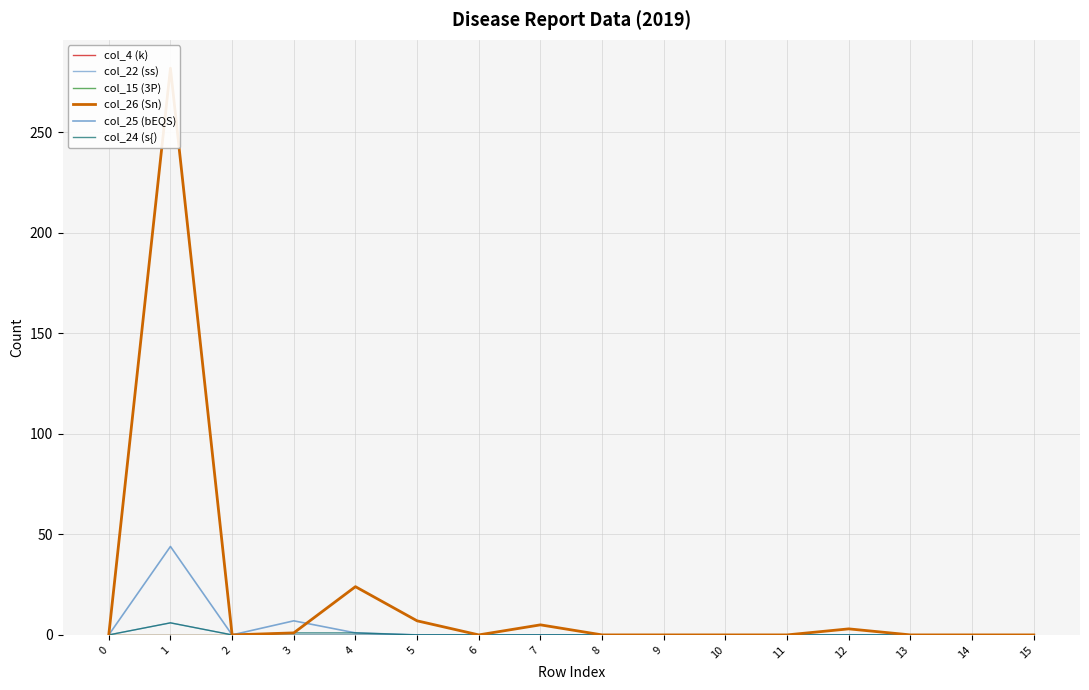

The value of col_25 (bEQS) at 5 is 13. True or false?

False